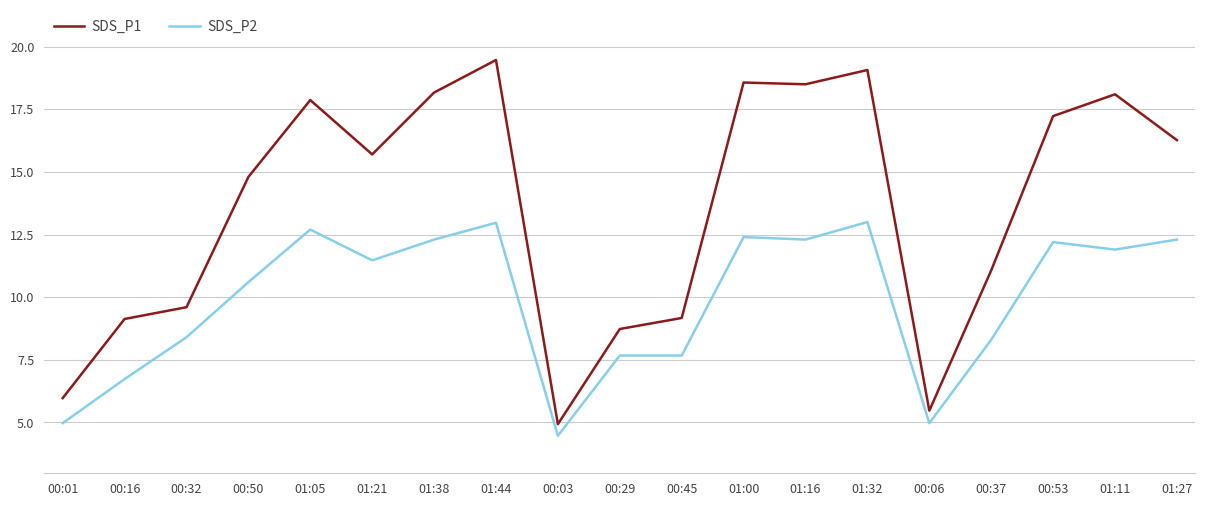

The value of SDS_P2 at 00:45 is 7.7. True or false?

True